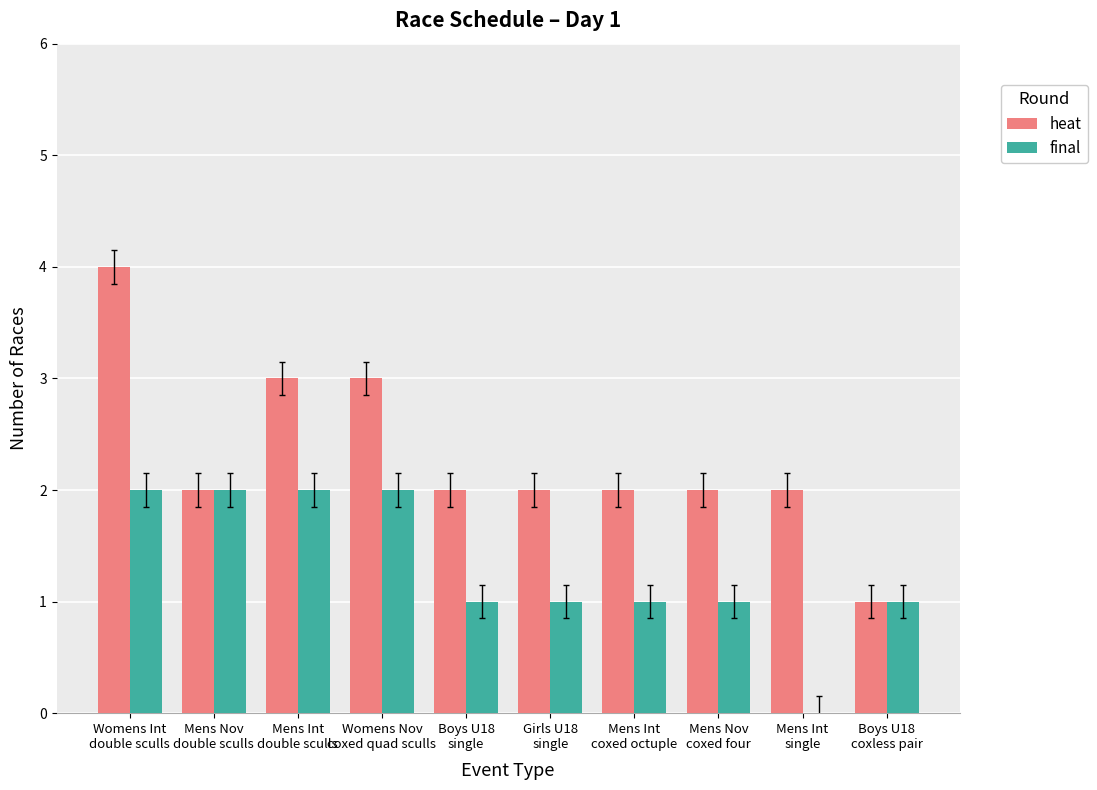

What is the maximum value shown in the chart?

4